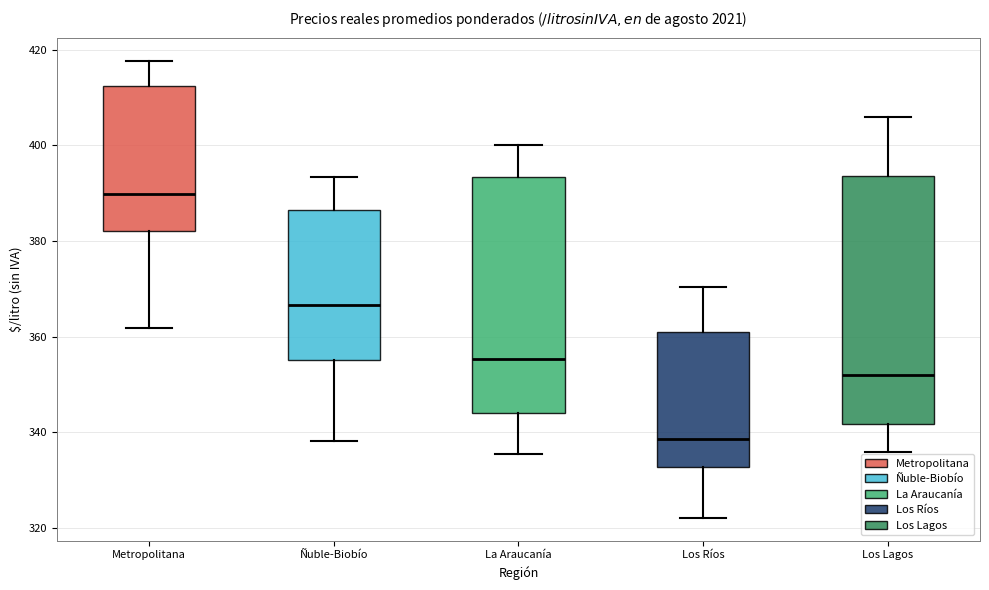

Which box has the highest median line?

Metropolitana